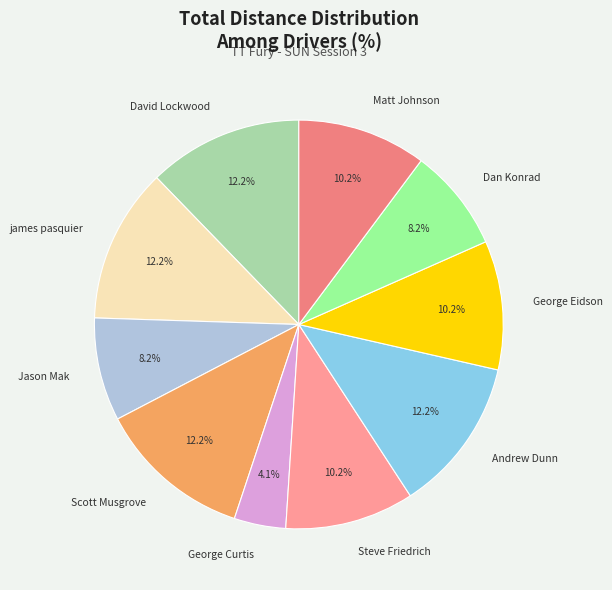

The Dan Konrad slice represents 8% of the pie. True or false?

True